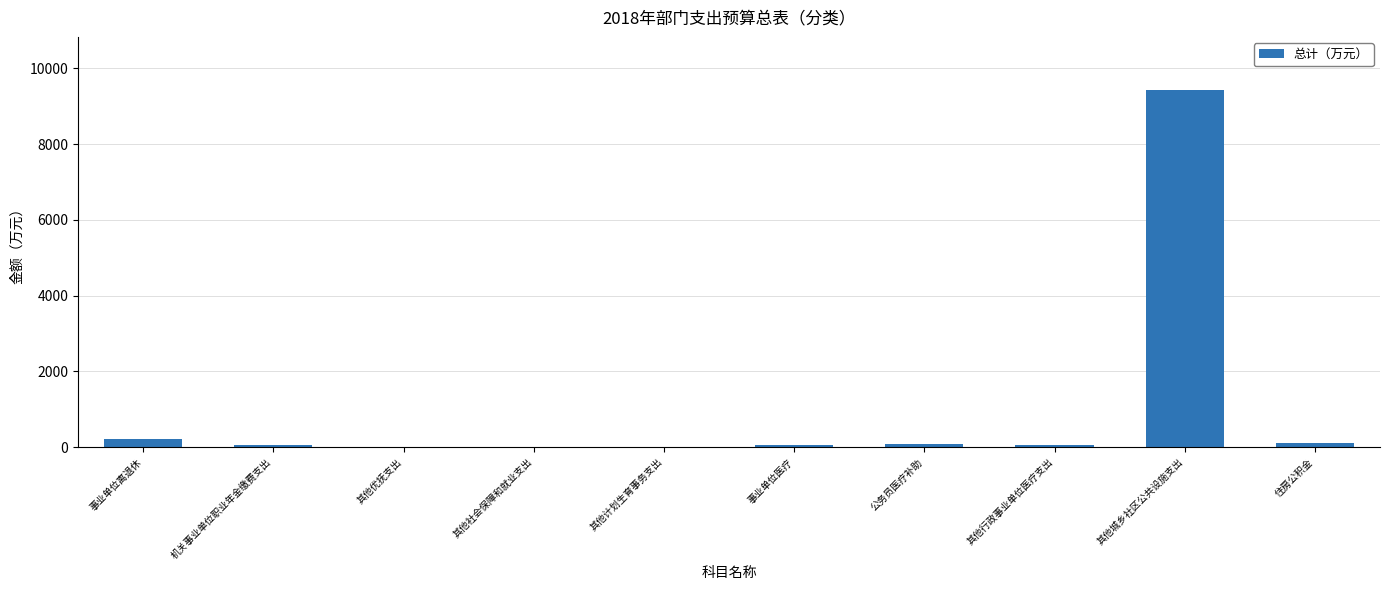

The value at 其他计划生育事务支出 is 6.5. True or false?

True